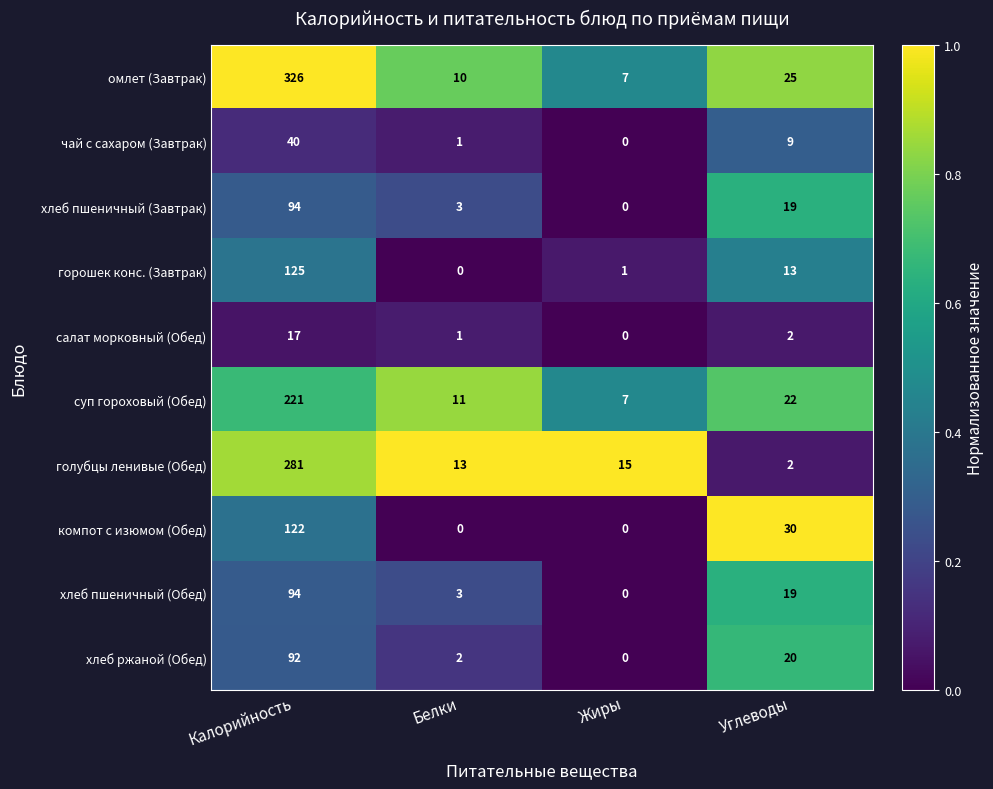

True or false: салат морковный (Обед) has a value of 2 at Белки.

False